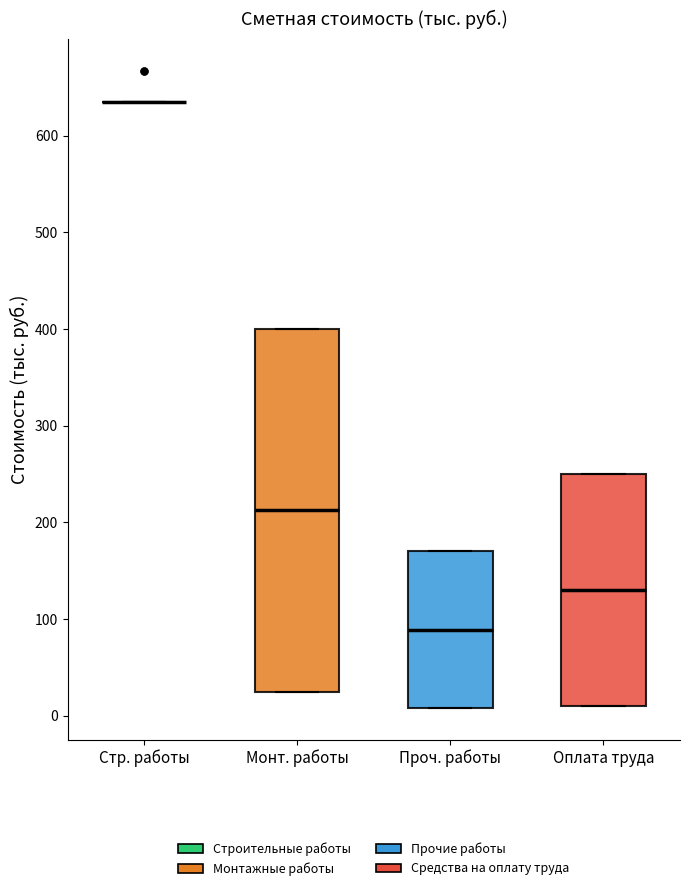

Where does the median line of the box for Монт. работы sit on the y-axis? The values are not printed on the chart, so give them approximately, as read against the axis.

210